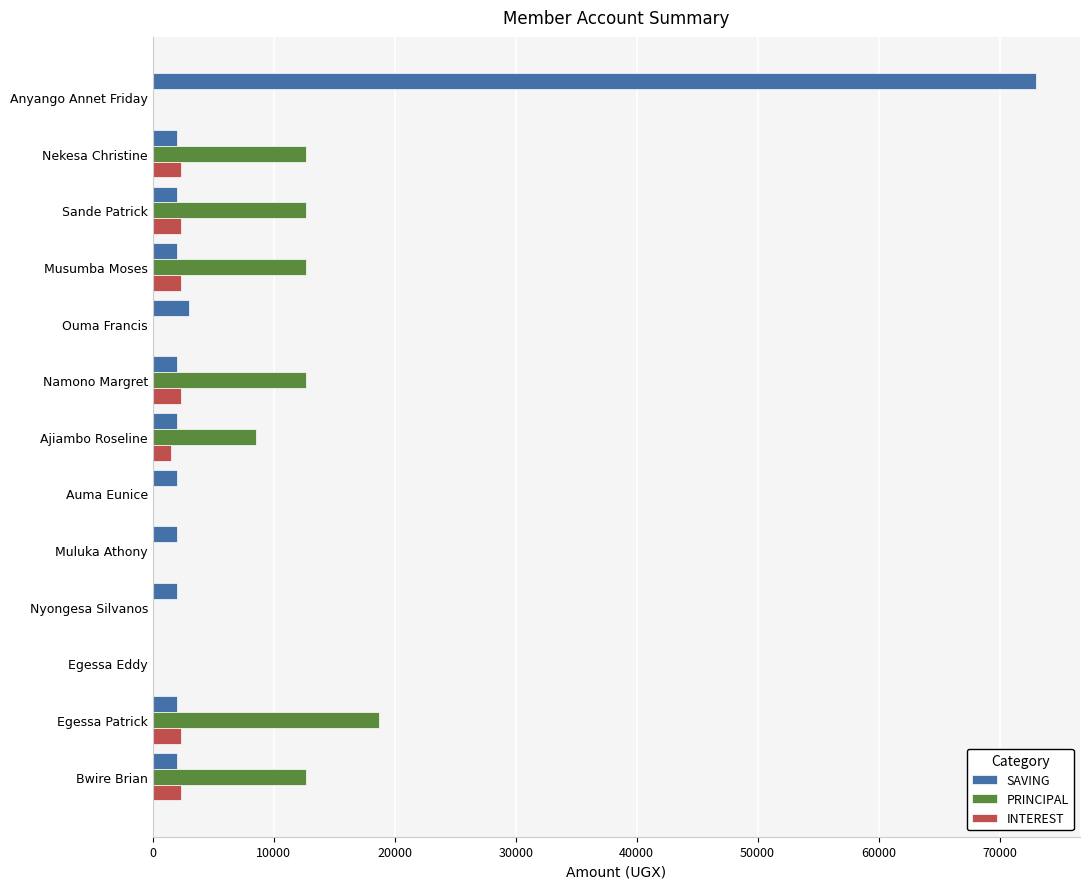

Which series changed the most between Anyango Annet Friday and Nekesa Christine?

SAVING